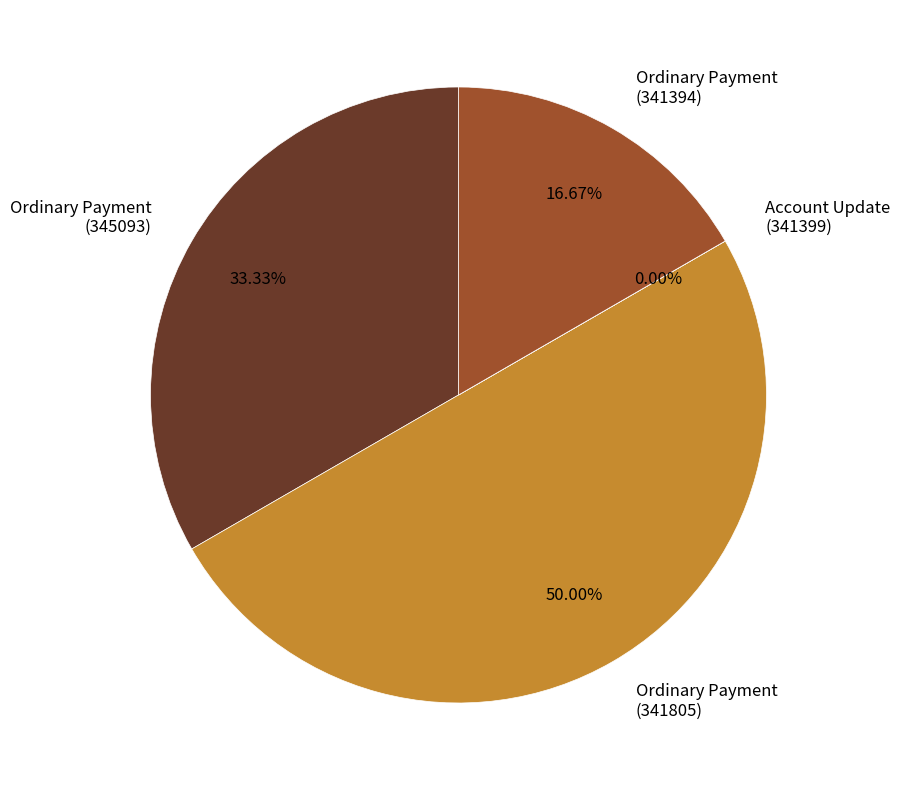

Which has a higher value, Ordinary Payment (345093) or Ordinary Payment (341394)?

Ordinary Payment (345093)